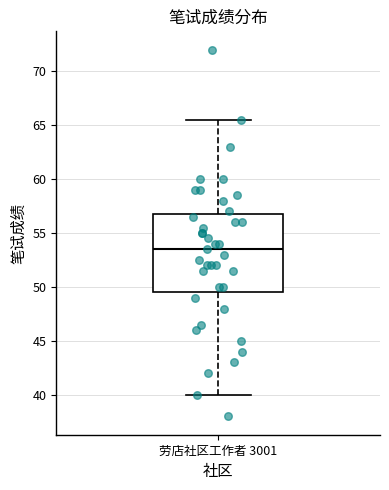

Transcribe this box plot: give where the median line is, the range the box spans, and where the two whiskers end, as read against the y-axis. The values are not printed on the chart, so give them approximately, as read against the axis.

median 53.5, box 49.5 to 57.0, whiskers 40.0 to 65.5